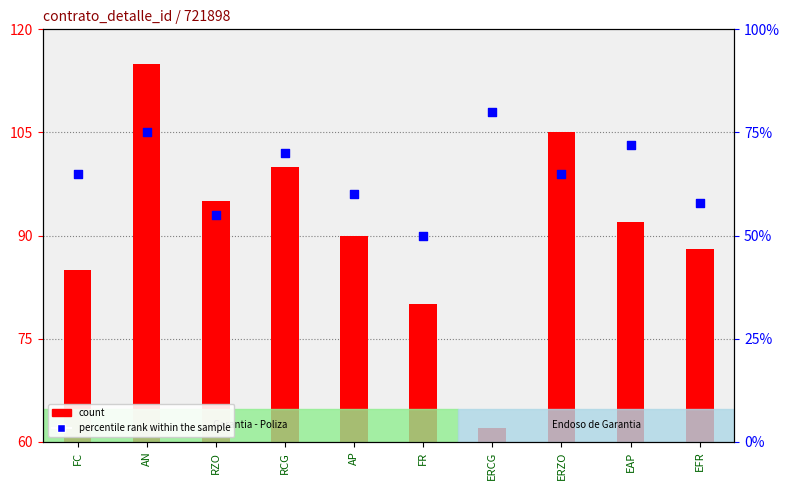

What are all the series names shown in the legend?

count, percentile rank within the sample